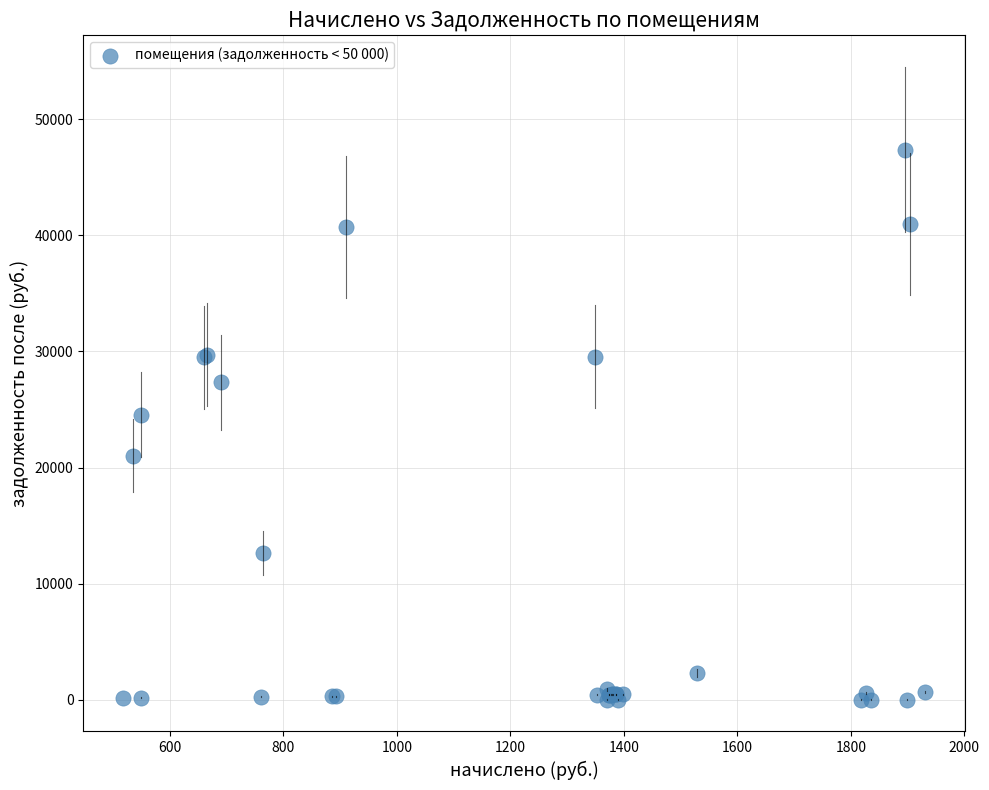

What Y value in the scatter plot is closest to 23694?

24568.9